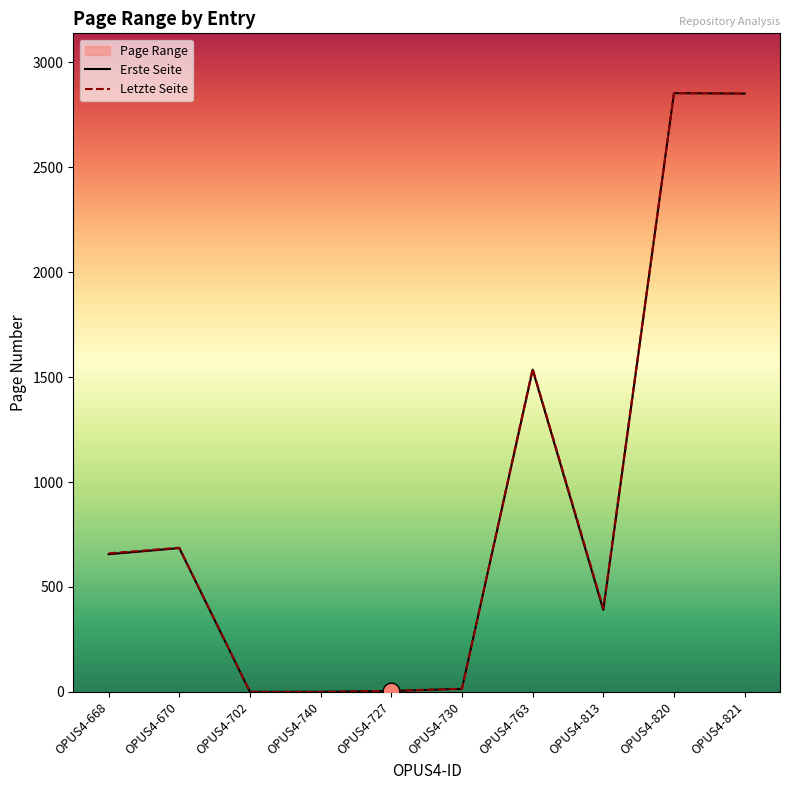

In Letzte Seite, how many points are higher than both neighbors (excluding endpoints)?

3